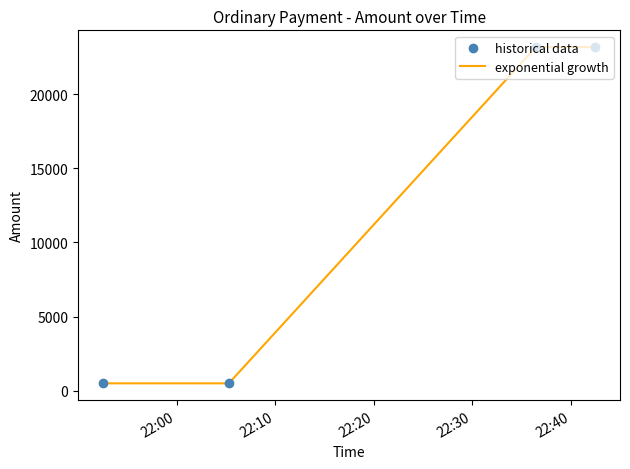

What is the maximum value shown in the chart?

23171.7